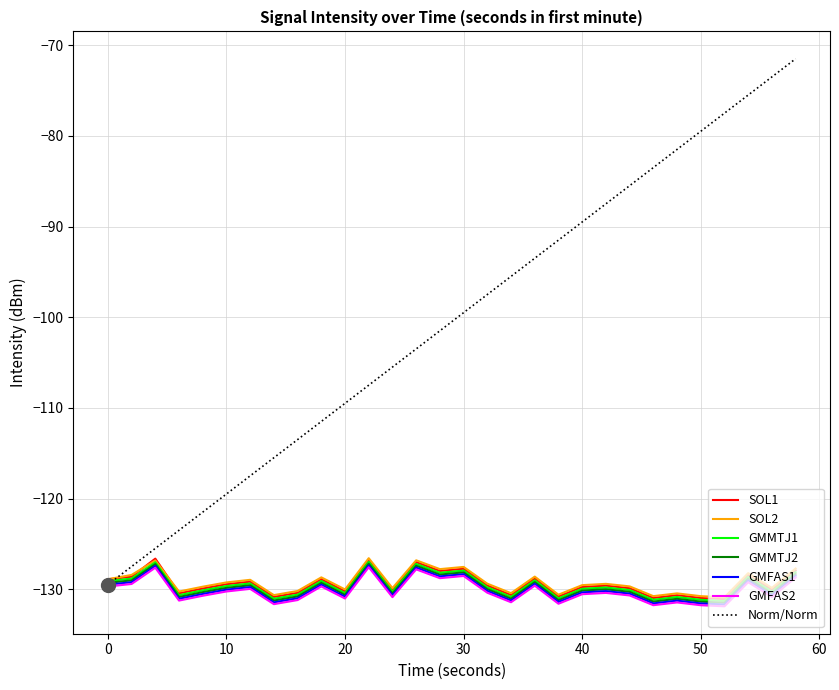

Which series has the largest range (max minus min)?

Norm/Norm